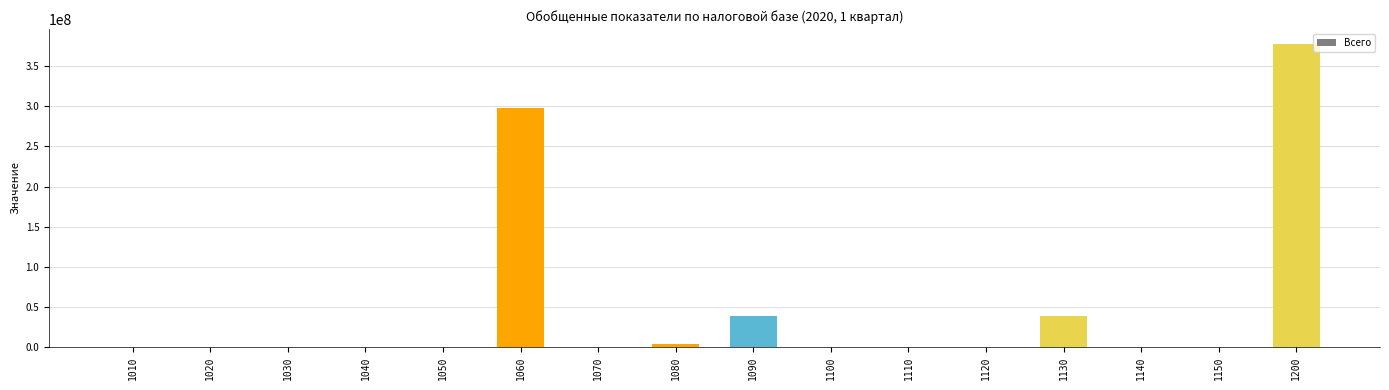

What is the sum of all values?

755441644.4